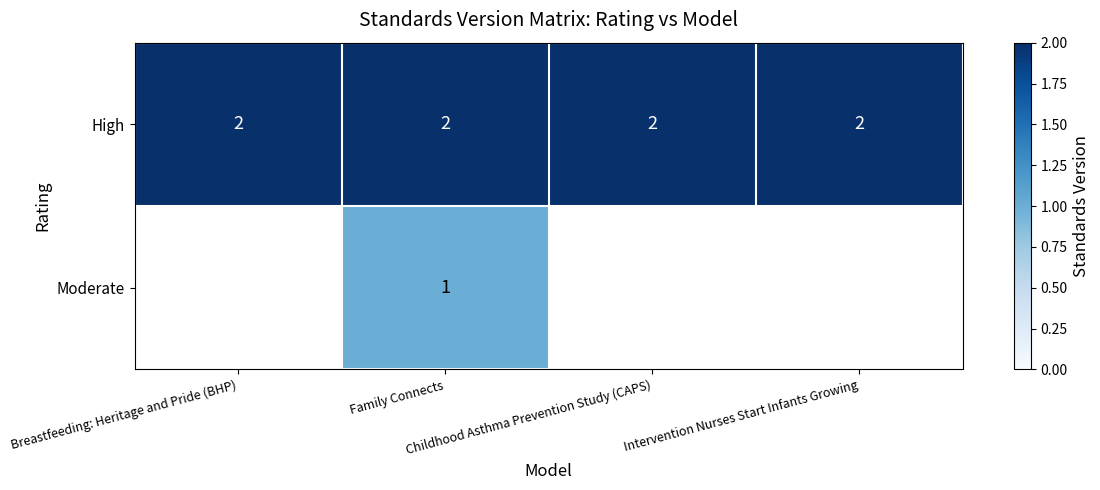

Count the number of categories in the chart.

4